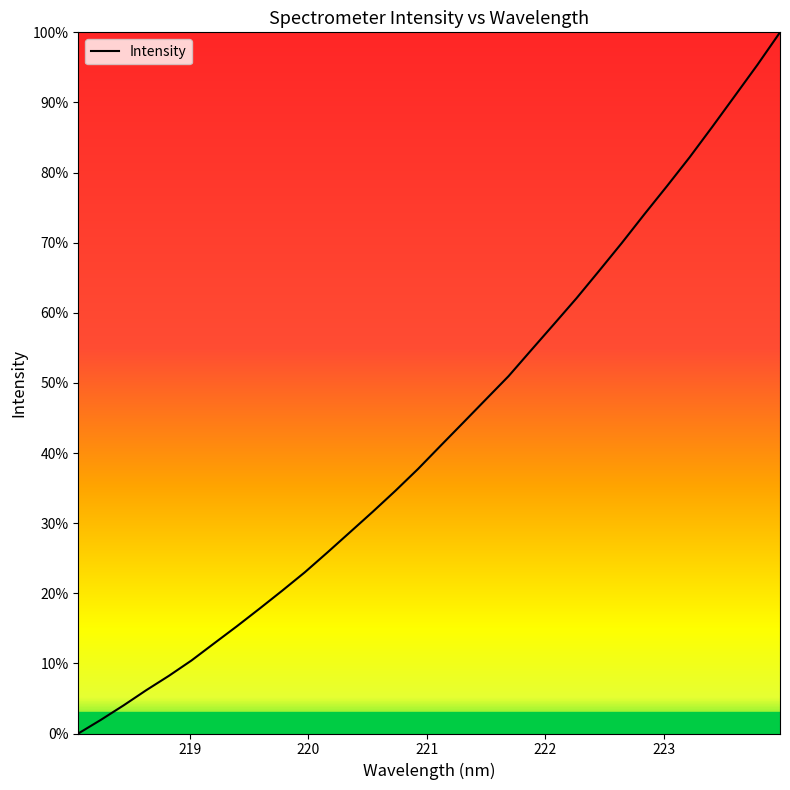

How many values exceed 41?

16